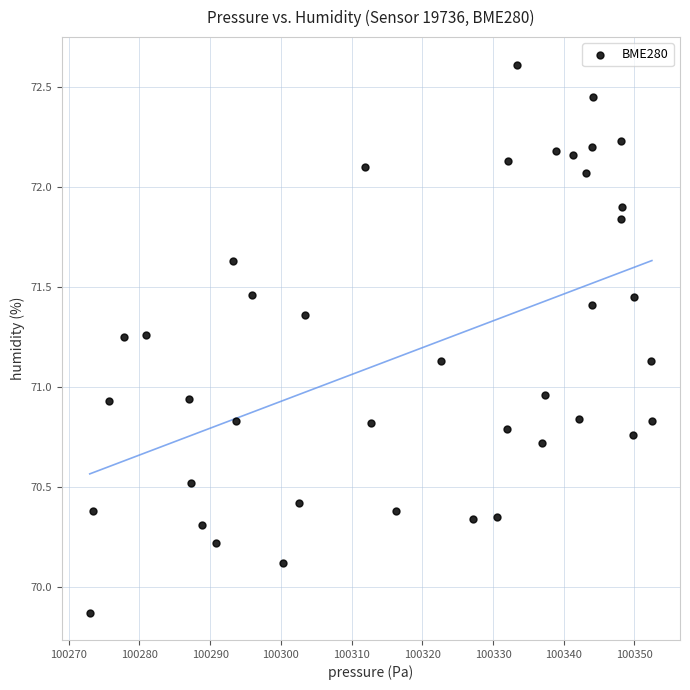

What is the range of X values (max minus min)?

79.5